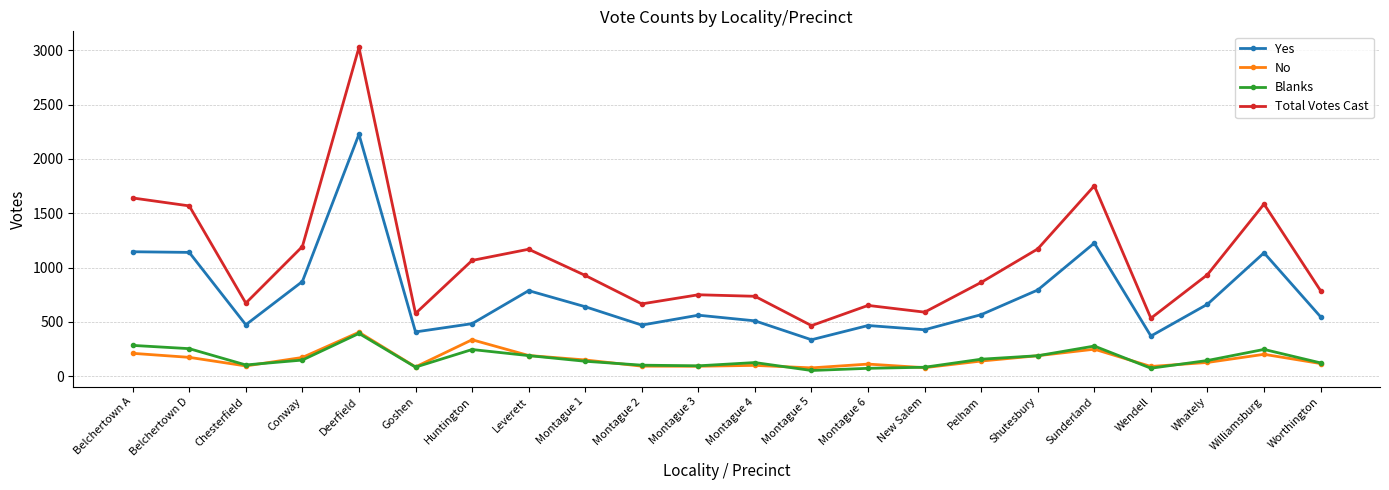

Which label corresponds to the largest value in the chart?

Deerfield